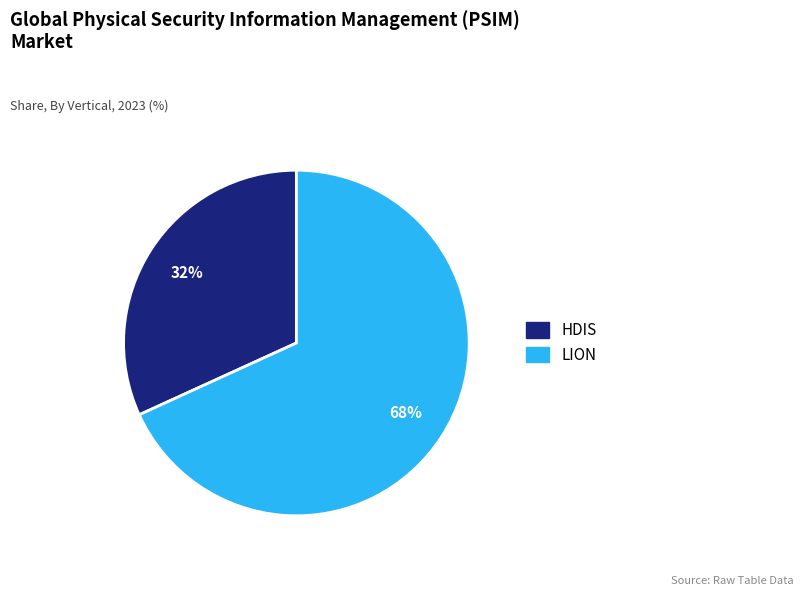

To the nearest percent, what is the average slice percentage?

50%